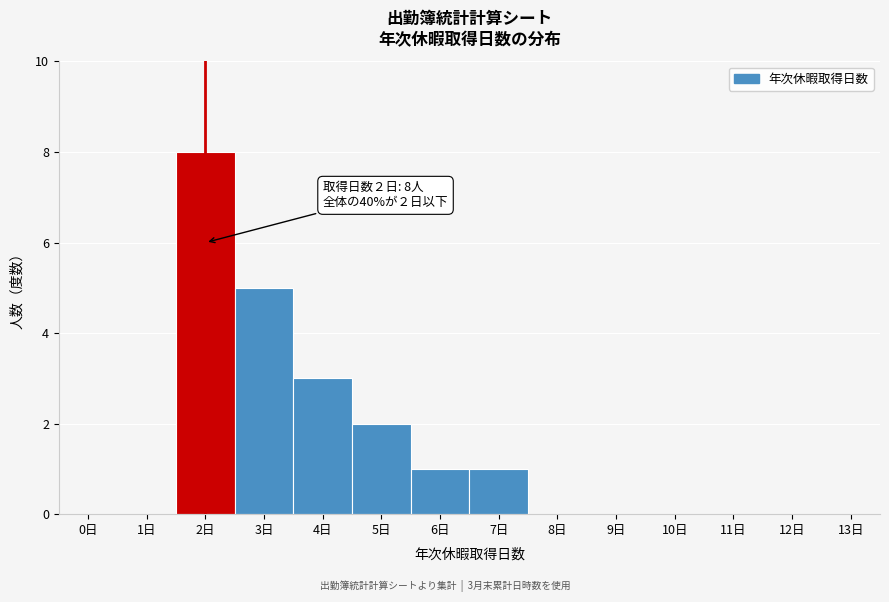

Reading right to left, list all the values displayed in this chart.

13日=0	12日=0	11日=0	10日=0	9日=0	8日=0	7日=1	6日=1	5日=2	4日=3	3日=5	2日=8	1日=0	0日=0